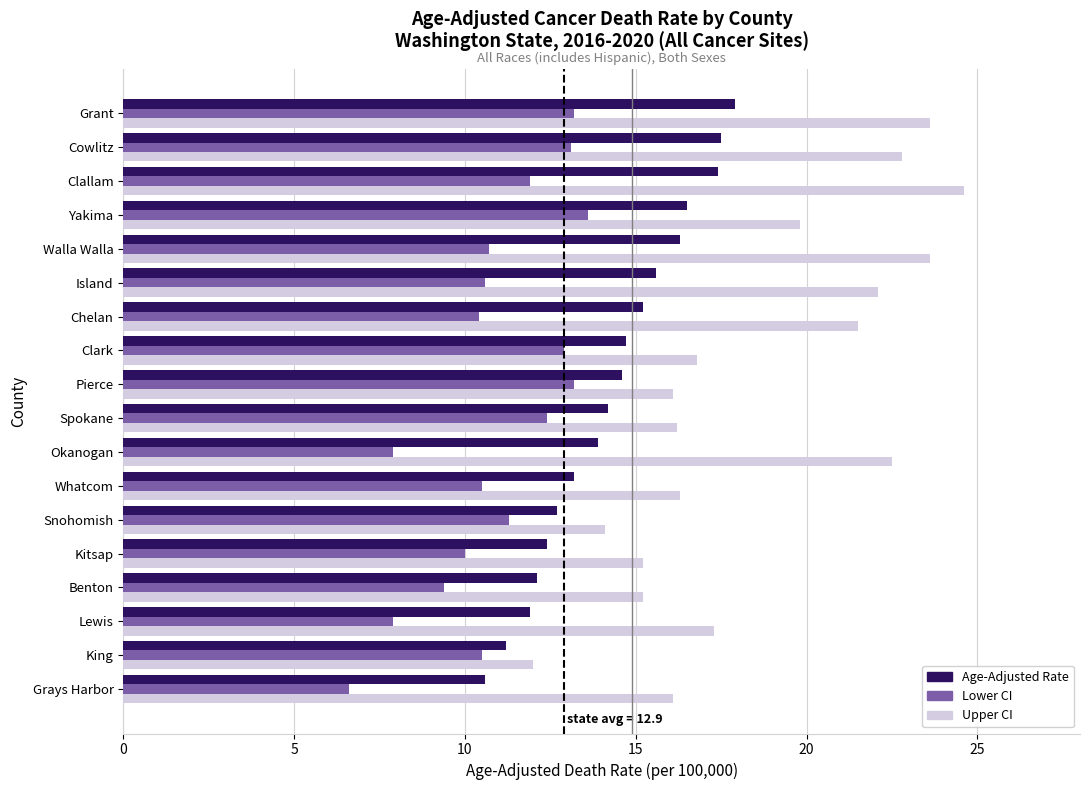

Is it true that Age-Adjusted Rate equals 11.2 at King?

True